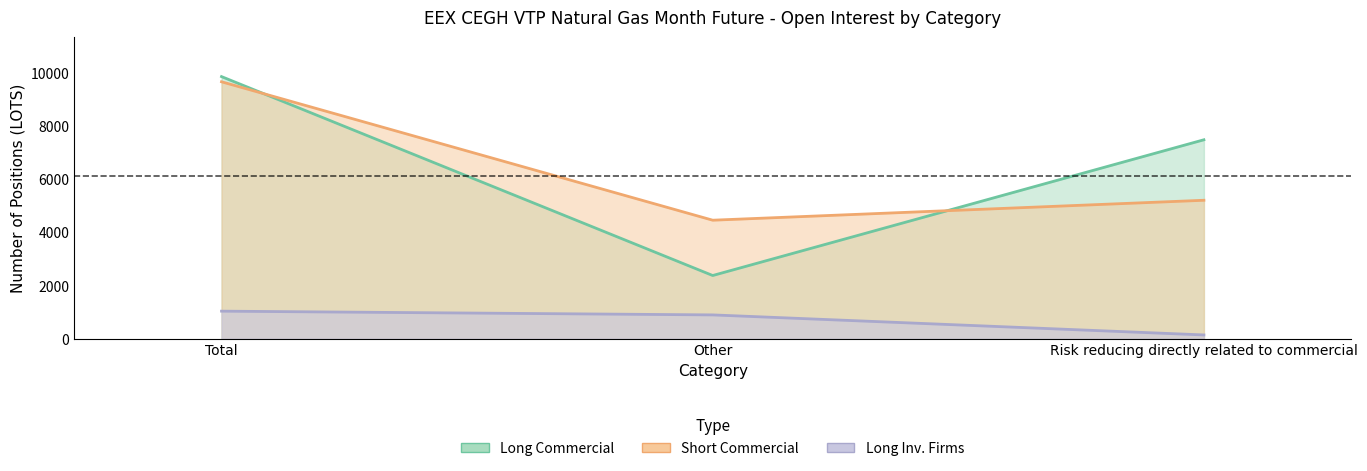

Between Total and Other, which series saw the biggest shift?

Long_Commercial